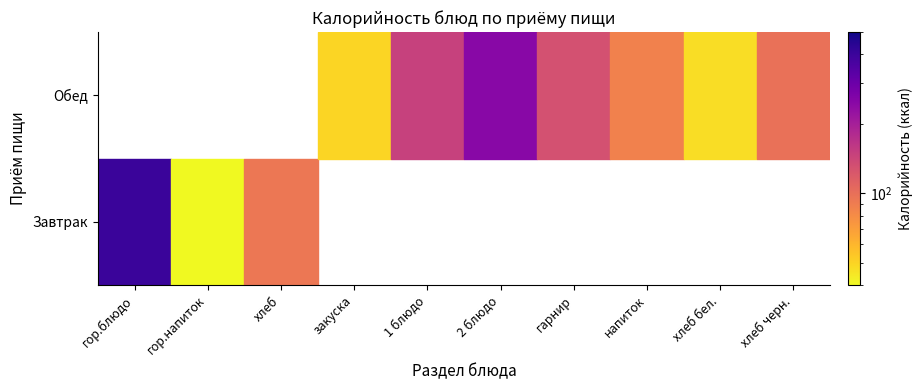

Reading right to left, what are all the values shown in this chart?

Завтрак: хлеб черн.=0.0	хлеб бел.=0.0	напиток=0.0	гарнир=0.0	2 блюдо=0.0	1 блюдо=0.0	закуска=0.0	хлеб=94.0	гор.напиток=40.0	гор.блюдо=405.1
Обед: хлеб черн.=99.0	хлеб бел.=47.0	напиток=86.9	гарнир=129.8	2 блюдо=246.6	1 блюдо=149.7	закуска=49.6	хлеб=0.0	гор.напиток=0.0	гор.блюдо=0.0